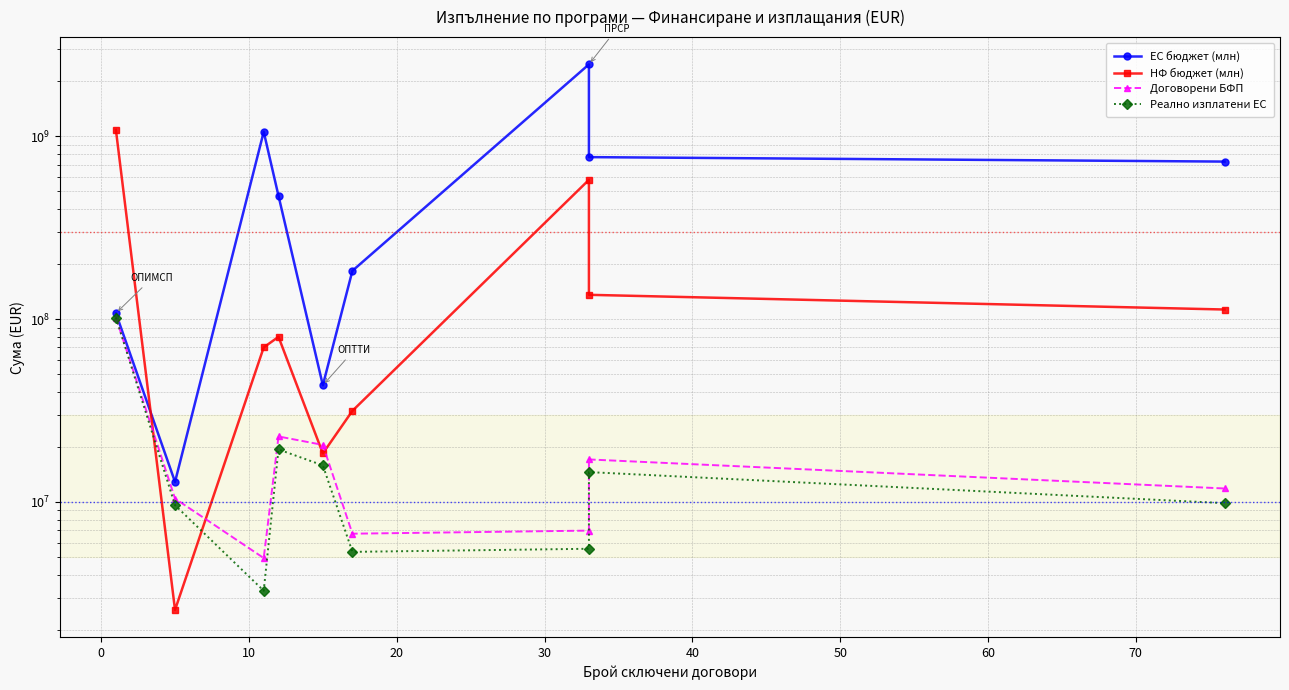

True or false: Реално изплатени ЕС has a value of 808440.8 at 10.

False